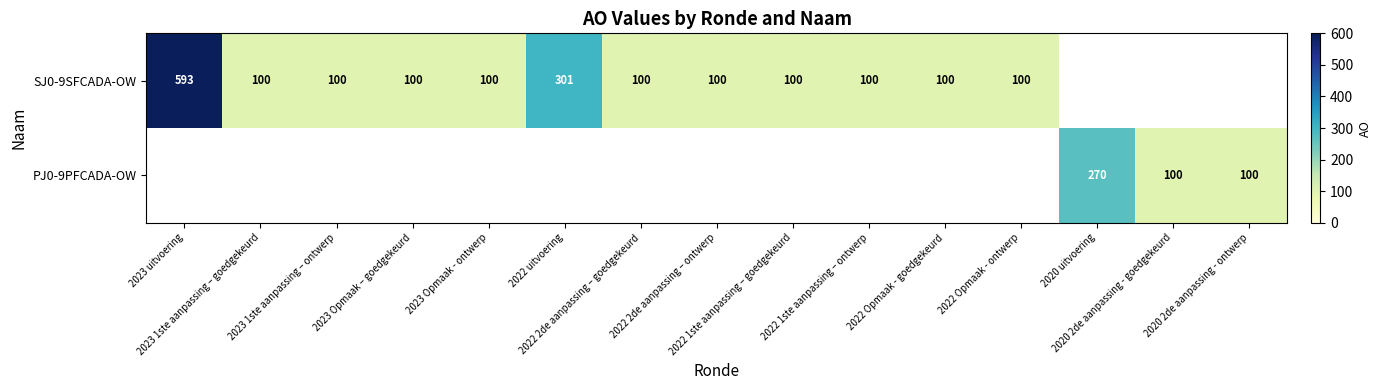

List the series in order of their overall mean, lowest first.

SJ0-9SFCADA-OW, PJ0-9PFCADA-OW